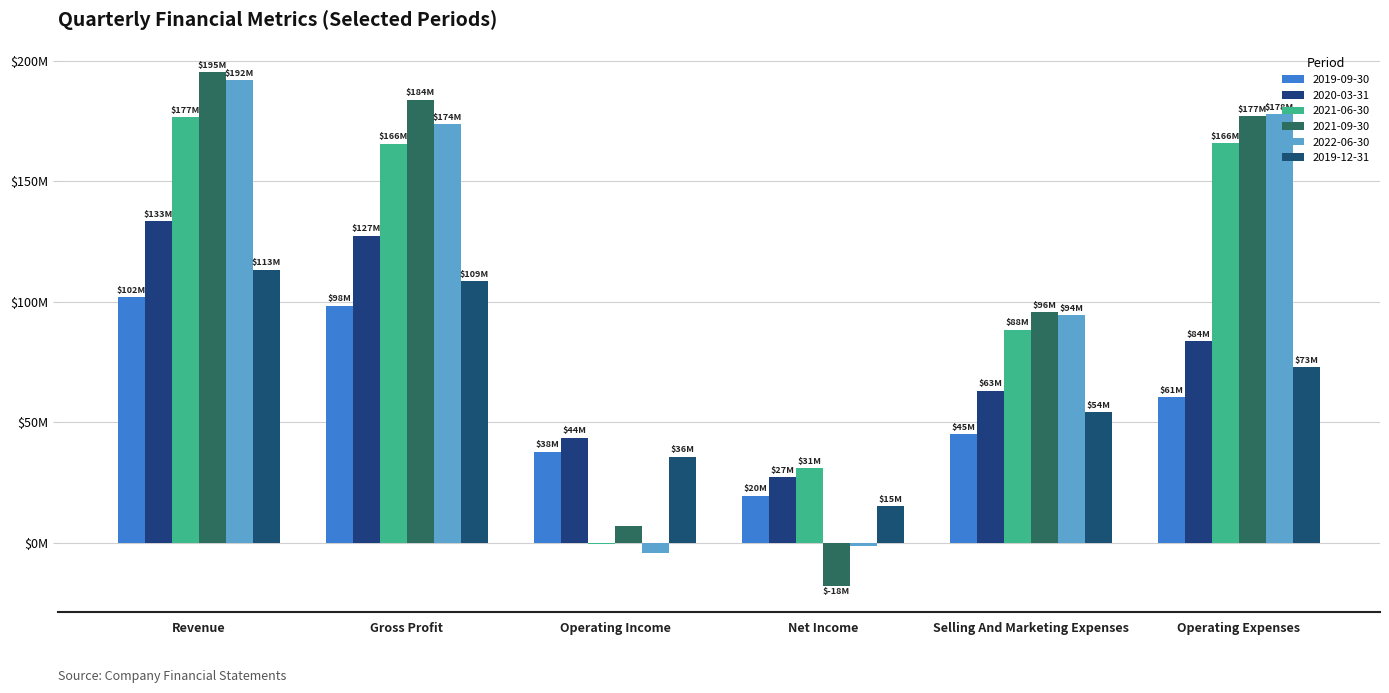

Reading left to right, transcribe all the data shown in this chart.

2019-09-30: Revenue=101745000	Gross Profit=98349000	Operating Income=37844000	Net Income=19619000	Selling And Marketing Expenses=44950000	Operating Expenses=60505000
2020-03-31: Revenue=133408000	Gross Profit=127389000	Operating Income=43670000	Net Income=27346000	Selling And Marketing Expenses=63162000	Operating Expenses=83719000
2021-06-30: Revenue=176635000	Gross Profit=165545000	Operating Income=-351000	Net Income=31061000	Selling And Marketing Expenses=88381000	Operating Expenses=165896000
2021-09-30: Revenue=195102000	Gross Profit=183831000	Operating Income=6999000	Net Income=-18069000	Selling And Marketing Expenses=95651000	Operating Expenses=176832000
2022-06-30: Revenue=191798000	Gross Profit=173754000	Operating Income=-4047000	Net Income=-1415000	Selling And Marketing Expenses=94338000	Operating Expenses=177801000
2019-12-31: Revenue=113256000	Gross Profit=108660000	Operating Income=35767000	Net Income=15227000	Selling And Marketing Expenses=54328000	Operating Expenses=72893000